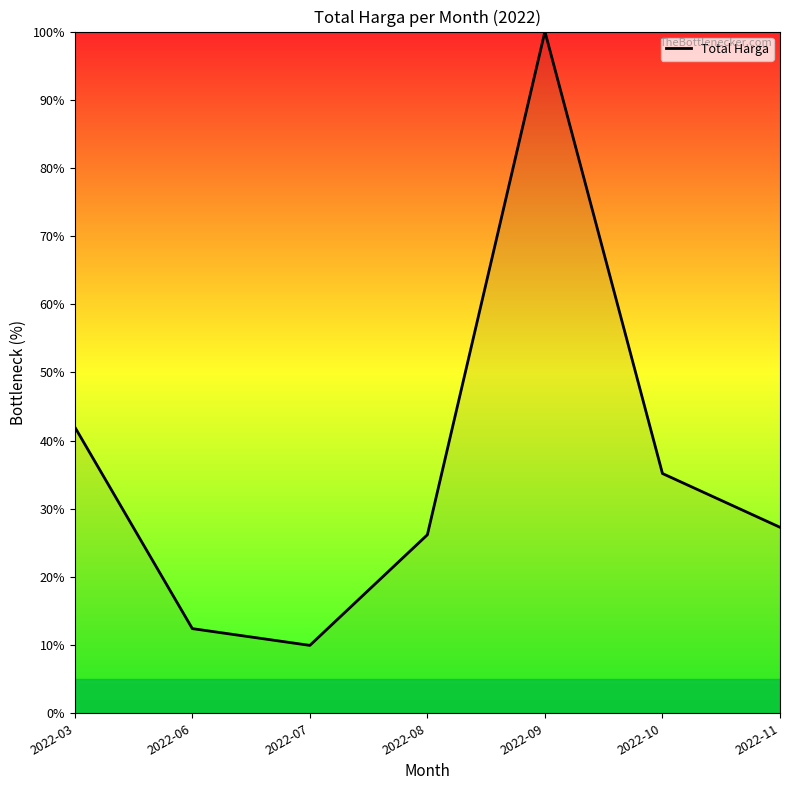

Rank the categories by value from highest to lowest.

2022-09, 2022-03, 2022-10, 2022-11, 2022-08, 2022-06, 2022-07